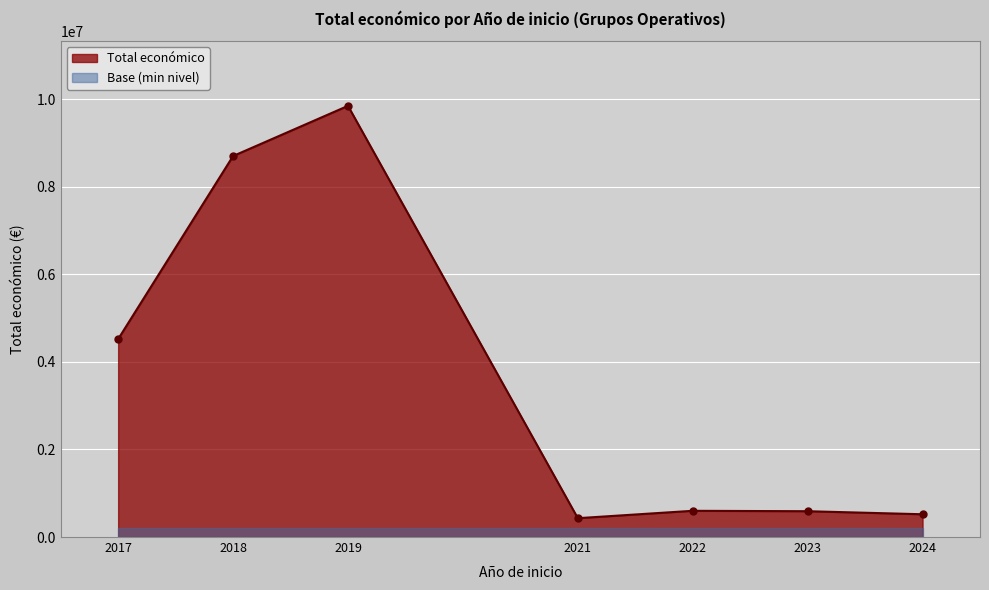

How many distinct data groups are displayed?

1